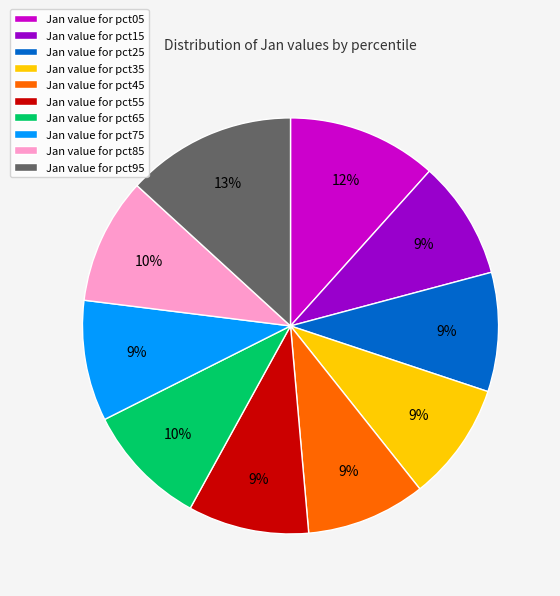

What is the ratio of the value at Jan value for pct75 to the value at Jan value for pct35?

1.0